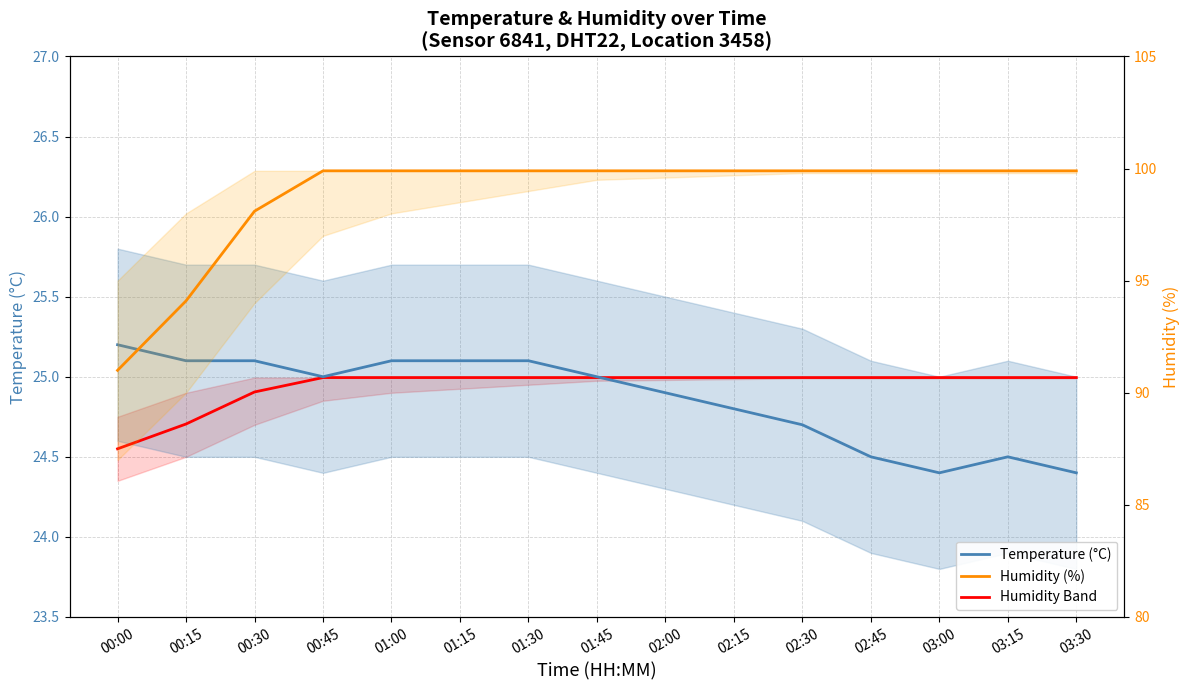

At which label is Humidity (%) closest to 95?

00:15